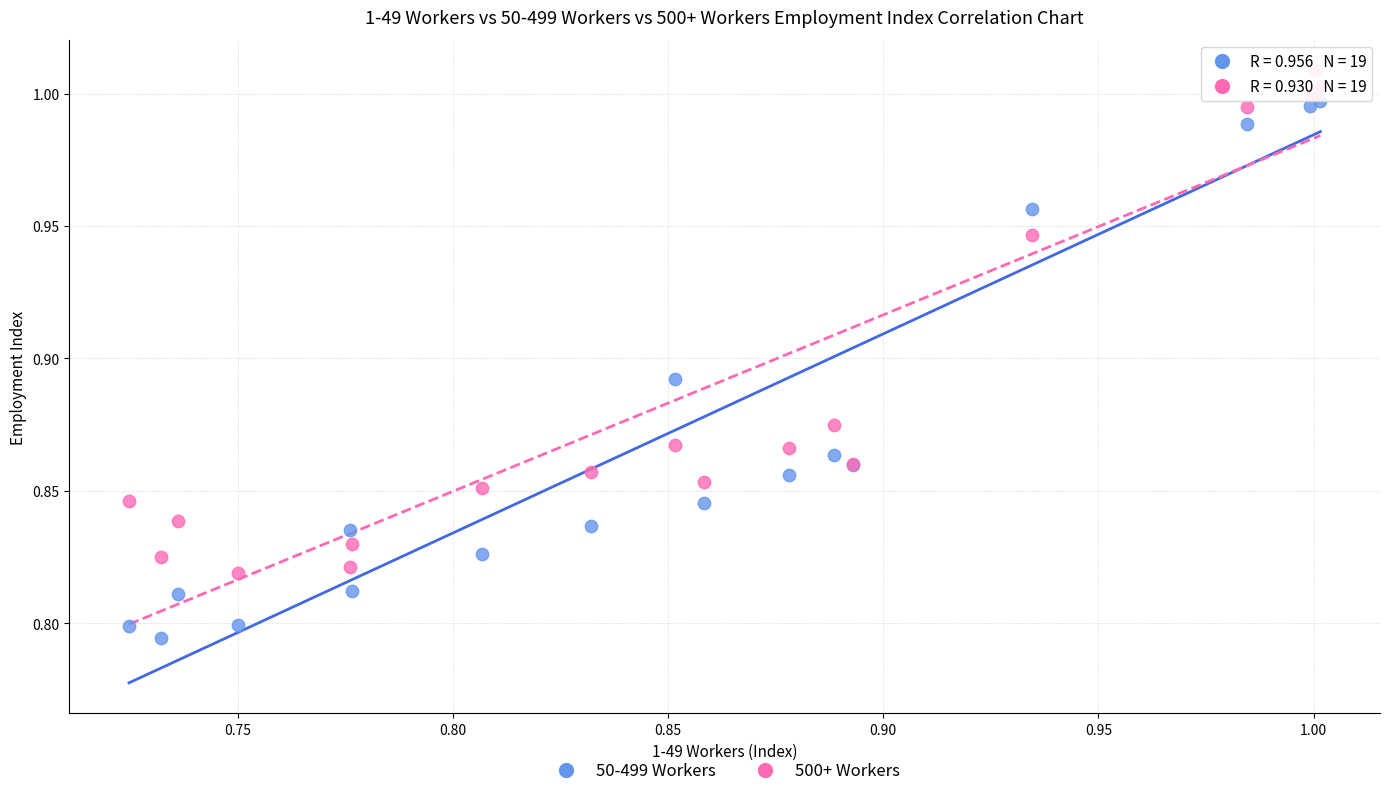

Which series contains the lowest Y value?

50-499 Workers